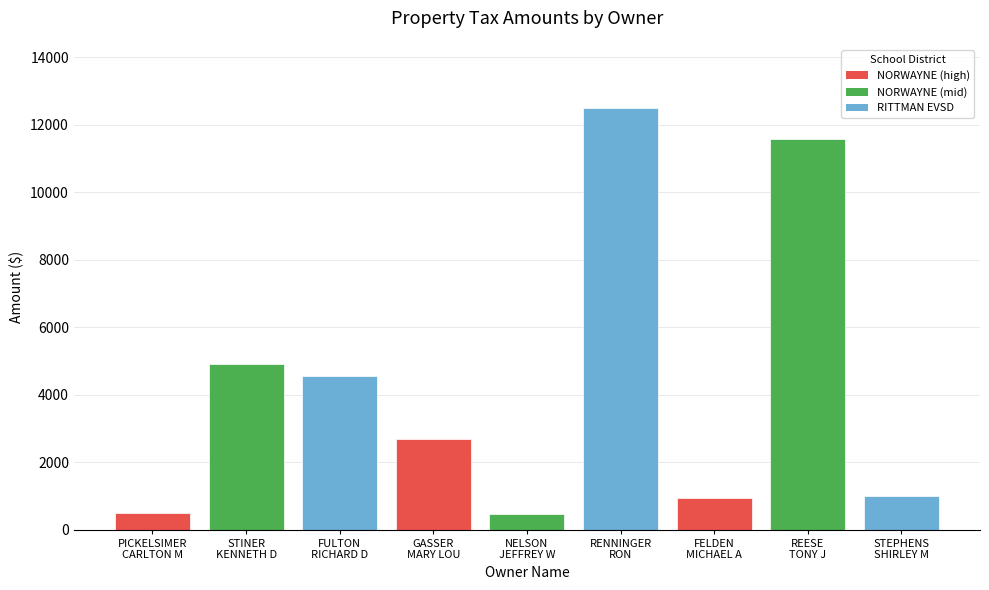

How many values are below 2683?

4